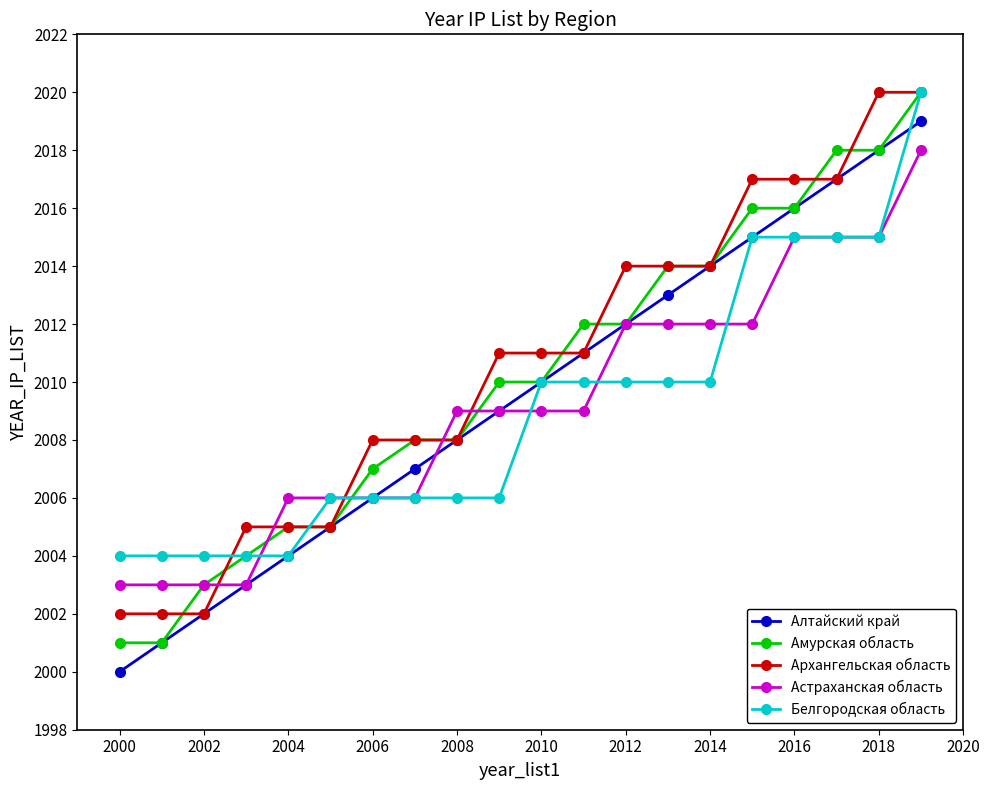

Which series ends up on top after the final intersection of Алтайский край and Белгородская область?

Белгородская область